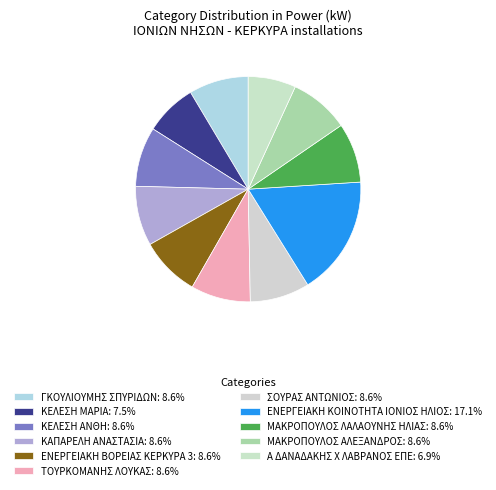

Is it true that ΕΝΕΡΓΕΙΑΚΗ ΒΟΡΕΙΑΣ ΚΕΡΚΥΡΑ 3 is 9% of the pie?

True